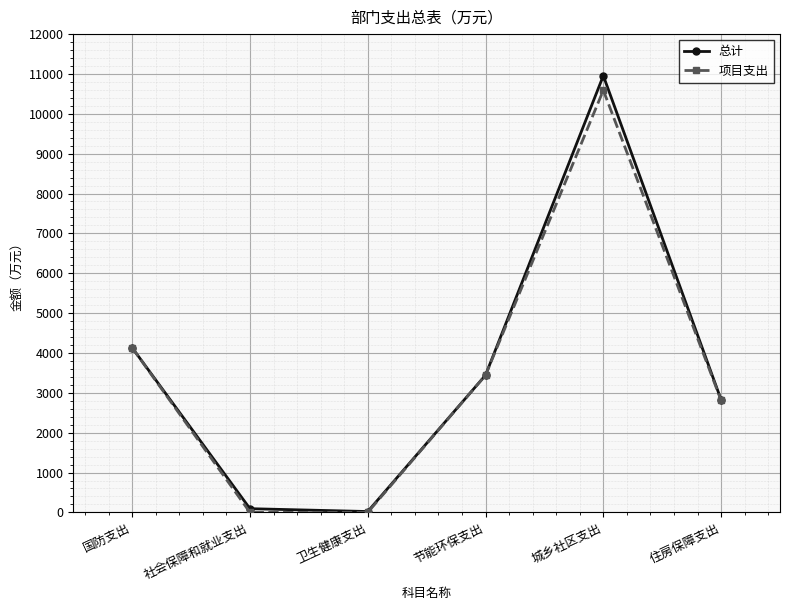

What is the difference between the second highest and second lowest values in the 总计 series?

4037.4